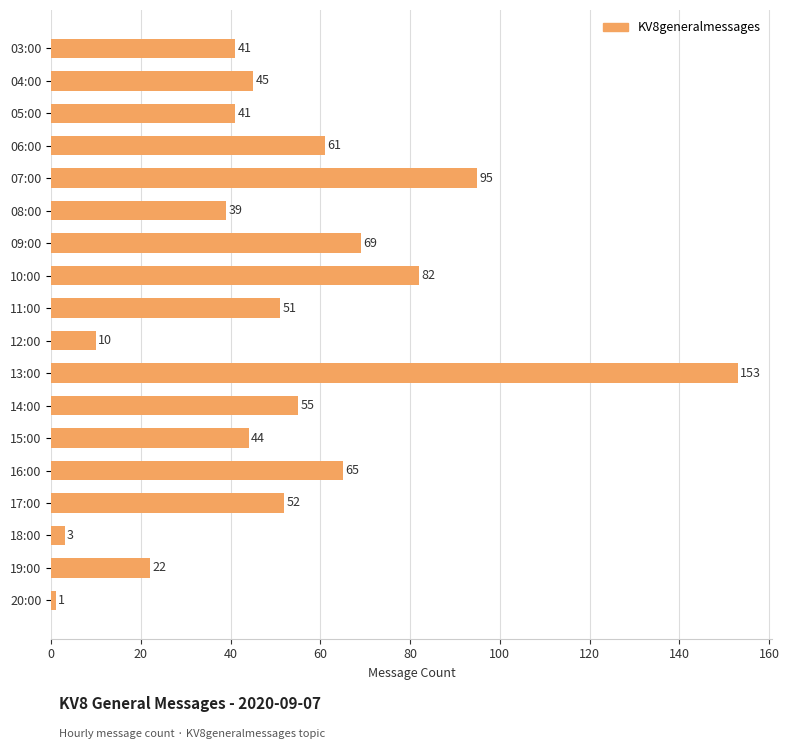

What position from the top is 12:00?

10